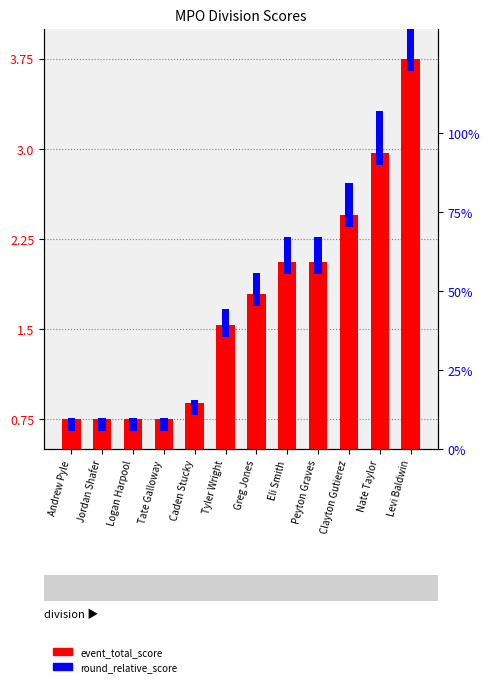

At how many categories does at least one series exceed 0?

12